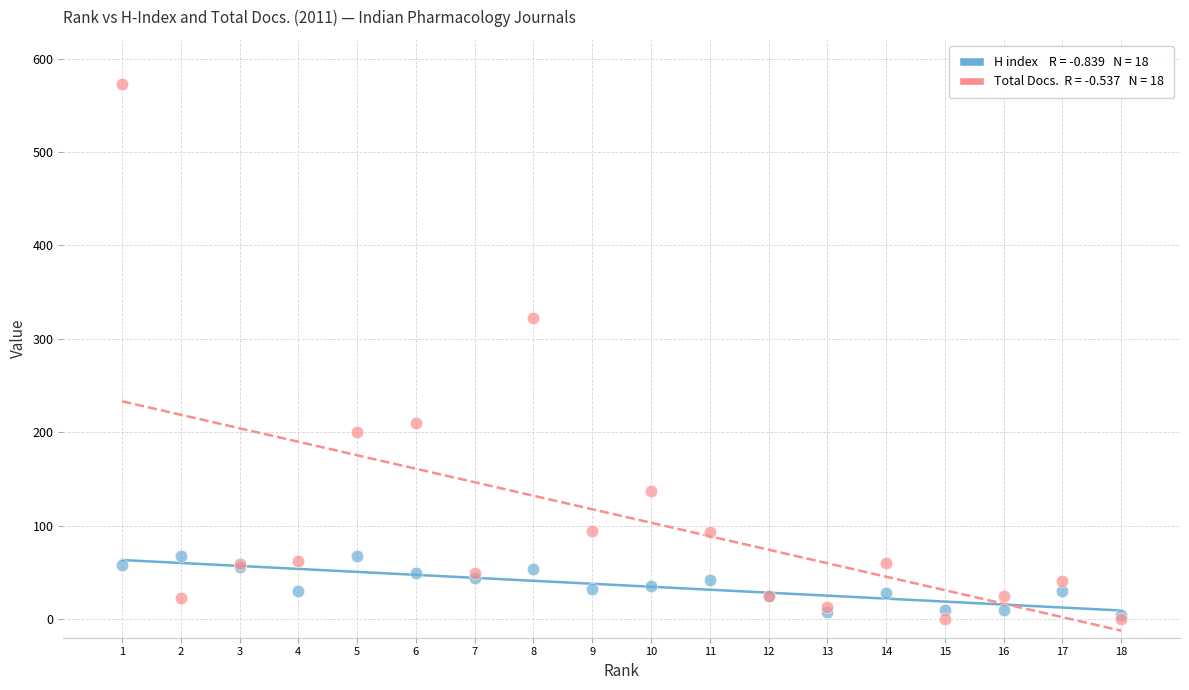

Across all series, what Y value is closest to 286?

322